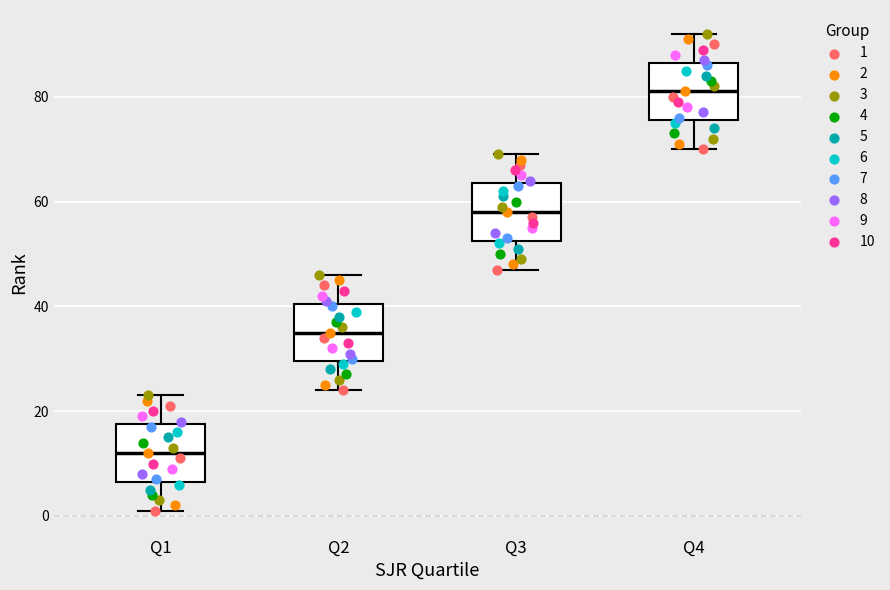

Reading left to right, read every box against the y-axis: the position of its median line, the range the box covers, and the ends of its whiskers. The values are not printed on the chart, so give them approximately, as read against the axis.

Q1: median 12, box 6 to 18, whiskers 2 to 24
Q2: median 36, box 30 to 40, whiskers 24 to 46
Q3: median 58, box 52 to 64, whiskers 48 to 70
Q4: median 82, box 76 to 86, whiskers 70 to 92